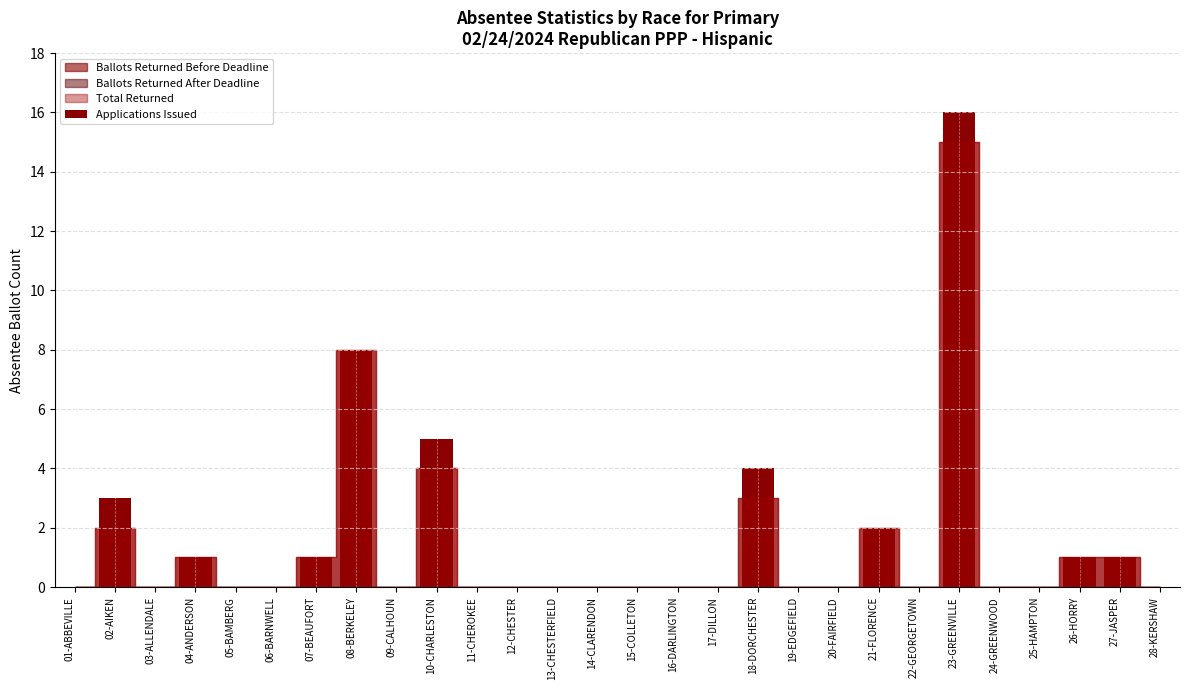

Reading right to left, transcribe all the data shown in this chart.

28-KERSHAW=0	27-JASPER=1	26-HORRY=1	25-HAMPTON=0	24-GREENWOOD=0	23-GREENVILLE=16	22-GEORGETOWN=0	21-FLORENCE=2	20-FAIRFIELD=0	19-EDGEFIELD=0	18-DORCHESTER=4	17-DILLON=0	16-DARLINGTON=0	15-COLLETON=0	14-CLARENDON=0	13-CHESTERFIELD=0	12-CHESTER=0	11-CHEROKEE=0	10-CHARLESTON=5	09-CALHOUN=0	08-BERKELEY=8	07-BEAUFORT=1	06-BARNWELL=0	05-BAMBERG=0	04-ANDERSON=1	03-ALLENDALE=0	02-AIKEN=3	01-ABBEVILLE=0